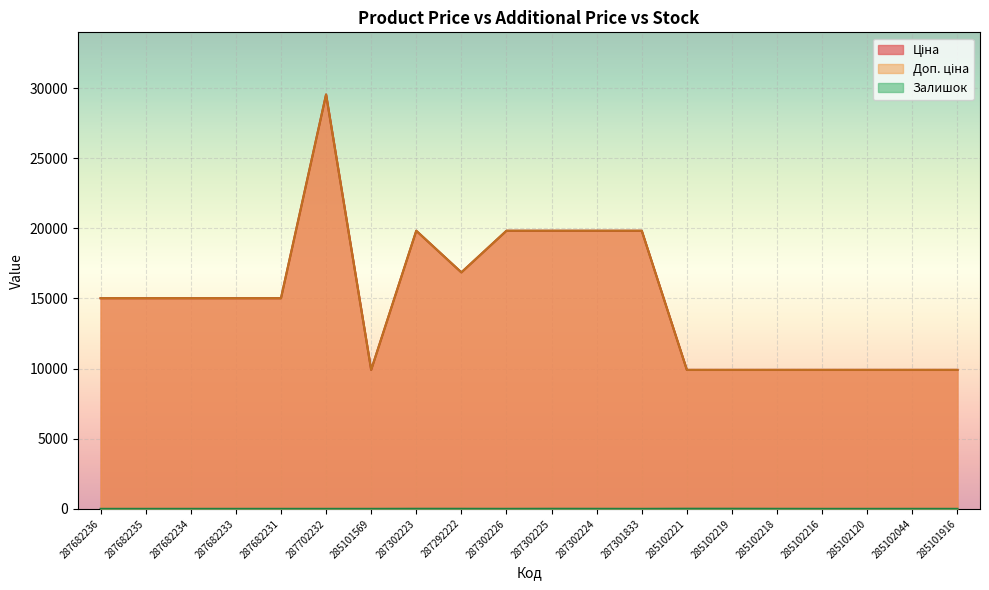

True or false: Доп. ціна and Залишок cross at least once.

False